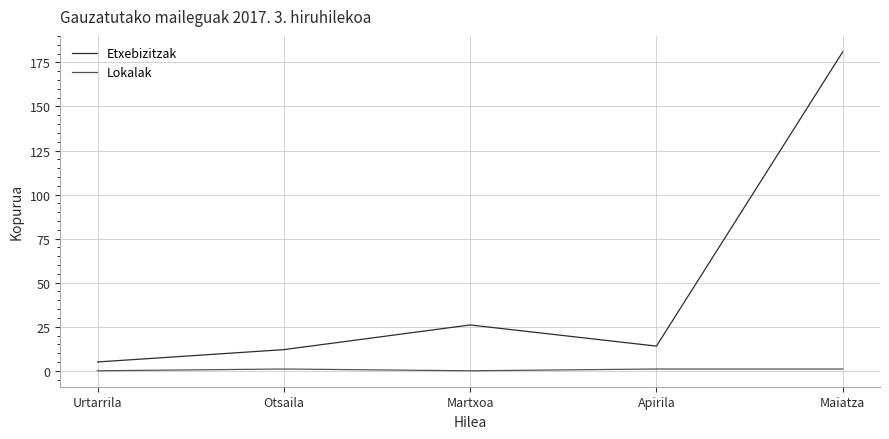

What is the spread (max minus min) of values at Apirila?

13